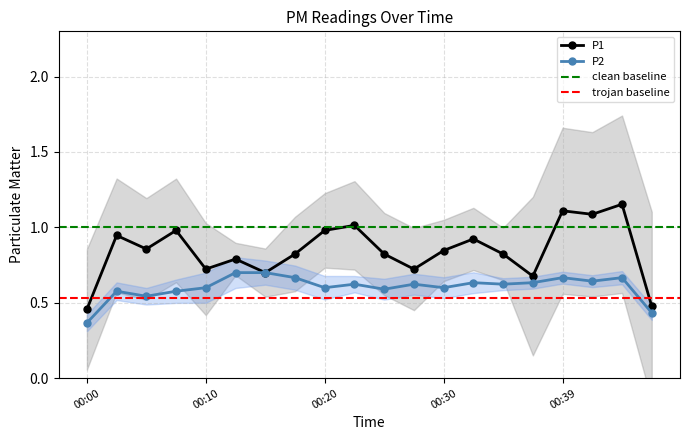

How many interior local peaks does the P2 series have?

6